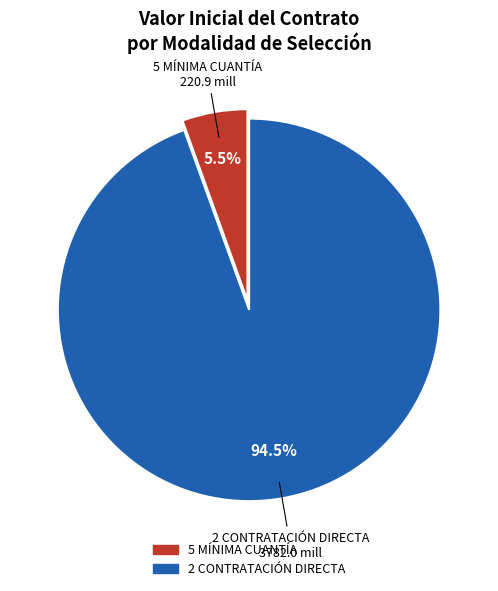

Is there a majority slice in this chart?

Yes